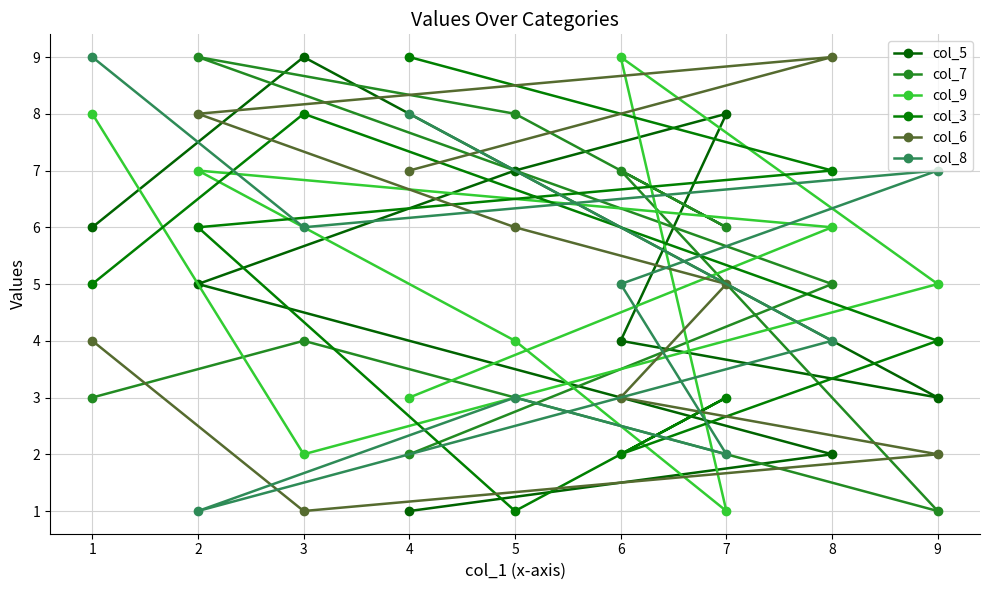

What is the maximum value shown in the chart?

9